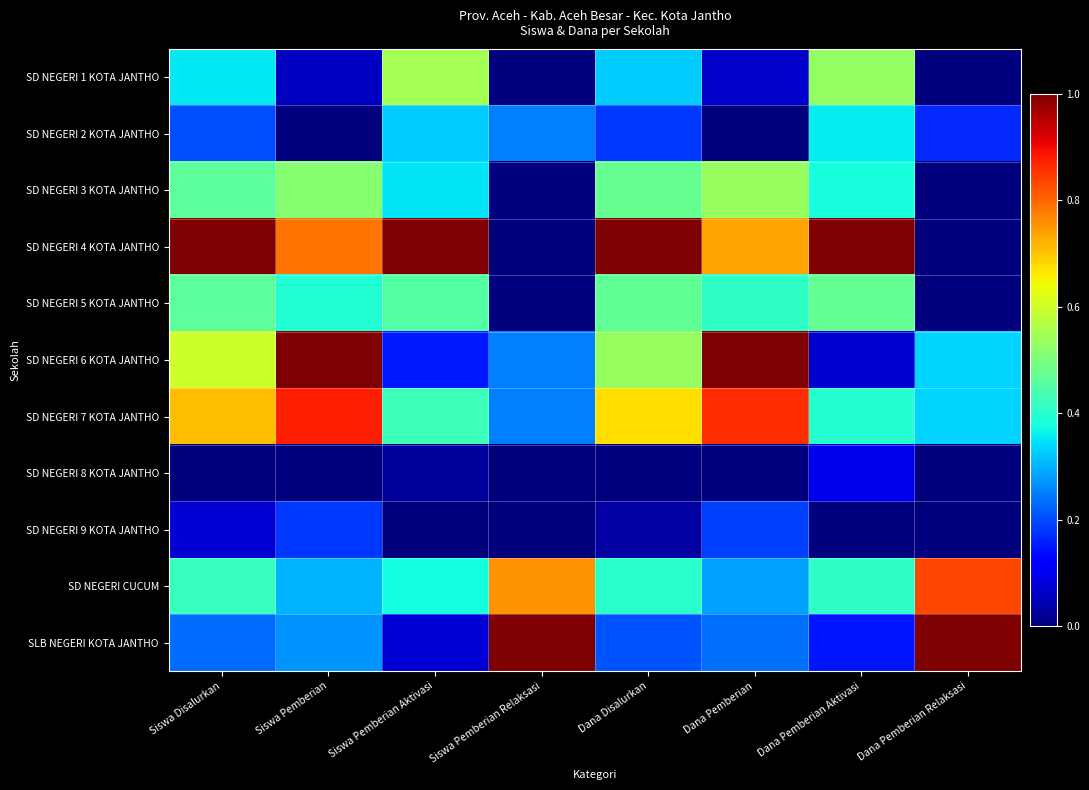

Reading left to right, list all the values displayed in this chart.

SD NEGERI 1 KOTA JANTHO: Siswa Disalurkan=0.4	Siswa Pemberian=0.1	Siswa Pemberian Aktivasi=0.6	Siswa Pemberian Relaksasi=0.0	Dana Disalurkan=0.3	Dana Pemberian=0.1	Dana Pemberian Aktivasi=0.5	Dana Pemberian Relaksasi=0.0
SD NEGERI 2 KOTA JANTHO: Siswa Disalurkan=0.2	Siswa Pemberian=0.0	Siswa Pemberian Aktivasi=0.3	Siswa Pemberian Relaksasi=0.2	Dana Disalurkan=0.2	Dana Pemberian=0.0	Dana Pemberian Aktivasi=0.4	Dana Pemberian Relaksasi=0.2
SD NEGERI 3 KOTA JANTHO: Siswa Disalurkan=0.5	Siswa Pemberian=0.5	Siswa Pemberian Aktivasi=0.3	Siswa Pemberian Relaksasi=0.0	Dana Disalurkan=0.5	Dana Pemberian=0.5	Dana Pemberian Aktivasi=0.4	Dana Pemberian Relaksasi=0.0
SD NEGERI 4 KOTA JANTHO: Siswa Disalurkan=1.0	Siswa Pemberian=0.8	Siswa Pemberian Aktivasi=1.0	Siswa Pemberian Relaksasi=0.0	Dana Disalurkan=1.0	Dana Pemberian=0.7	Dana Pemberian Aktivasi=1.0	Dana Pemberian Relaksasi=0.0
SD NEGERI 5 KOTA JANTHO: Siswa Disalurkan=0.5	Siswa Pemberian=0.4	Siswa Pemberian Aktivasi=0.5	Siswa Pemberian Relaksasi=0.0	Dana Disalurkan=0.5	Dana Pemberian=0.4	Dana Pemberian Aktivasi=0.5	Dana Pemberian Relaksasi=0.0
SD NEGERI 6 KOTA JANTHO: Siswa Disalurkan=0.6	Siswa Pemberian=1.0	Siswa Pemberian Aktivasi=0.1	Siswa Pemberian Relaksasi=0.2	Dana Disalurkan=0.5	Dana Pemberian=1.0	Dana Pemberian Aktivasi=0.1	Dana Pemberian Relaksasi=0.3
SD NEGERI 7 KOTA JANTHO: Siswa Disalurkan=0.7	Siswa Pemberian=0.9	Siswa Pemberian Aktivasi=0.4	Siswa Pemberian Relaksasi=0.2	Dana Disalurkan=0.7	Dana Pemberian=0.9	Dana Pemberian Aktivasi=0.4	Dana Pemberian Relaksasi=0.3
SD NEGERI 8 KOTA JANTHO: Siswa Disalurkan=0.0	Siswa Pemberian=0.0	Siswa Pemberian Aktivasi=0.0	Siswa Pemberian Relaksasi=0.0	Dana Disalurkan=0.0	Dana Pemberian=0.0	Dana Pemberian Aktivasi=0.1	Dana Pemberian Relaksasi=0.0
SD NEGERI 9 KOTA JANTHO: Siswa Disalurkan=0.1	Siswa Pemberian=0.2	Siswa Pemberian Aktivasi=0.0	Siswa Pemberian Relaksasi=0.0	Dana Disalurkan=0.0	Dana Pemberian=0.2	Dana Pemberian Aktivasi=0.0	Dana Pemberian Relaksasi=0.0
SD NEGERI CUCUM: Siswa Disalurkan=0.4	Siswa Pemberian=0.3	Siswa Pemberian Aktivasi=0.4	Siswa Pemberian Relaksasi=0.8	Dana Disalurkan=0.4	Dana Pemberian=0.3	Dana Pemberian Aktivasi=0.4	Dana Pemberian Relaksasi=0.8
SLB NEGERI KOTA JANTHO: Siswa Disalurkan=0.2	Siswa Pemberian=0.3	Siswa Pemberian Aktivasi=0.1	Siswa Pemberian Relaksasi=1.0	Dana Disalurkan=0.2	Dana Pemberian=0.2	Dana Pemberian Aktivasi=0.1	Dana Pemberian Relaksasi=1.0